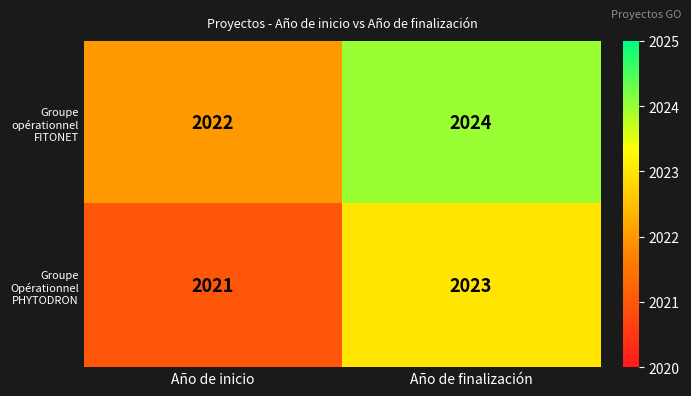

What is the highest value of the Groupe opérationnel FITONET series?

2024